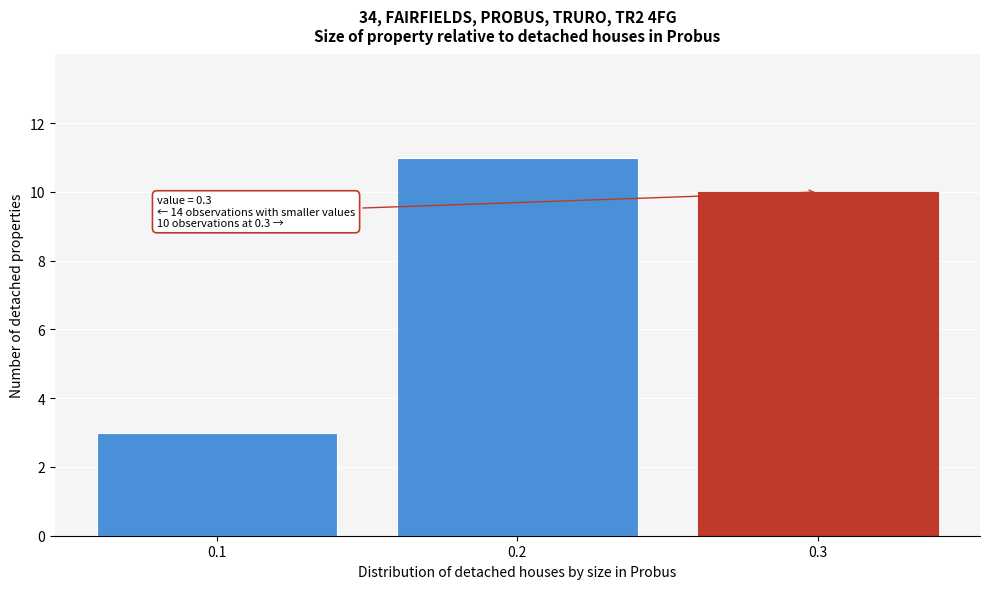

Over which range of the x-axis is the bar tallest?

0.15 to 0.25